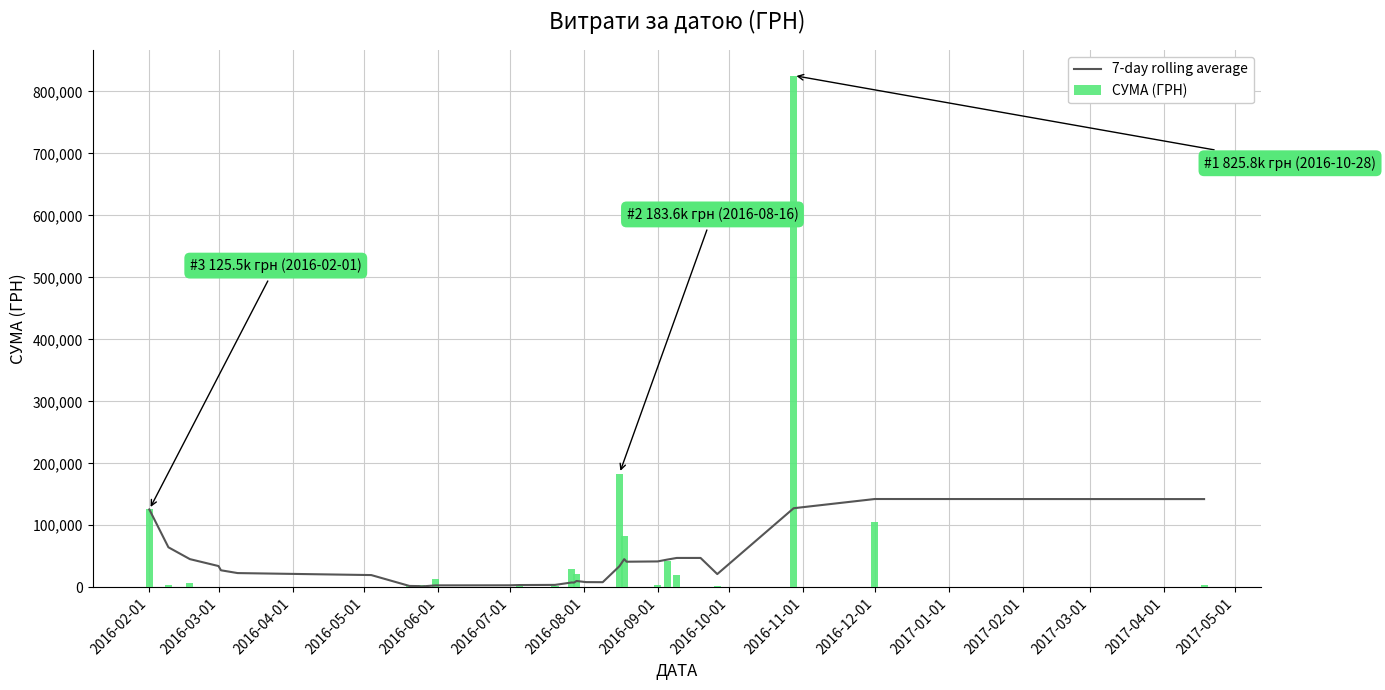

What is the maximum value for СУМА (ГРН)?

825750.2